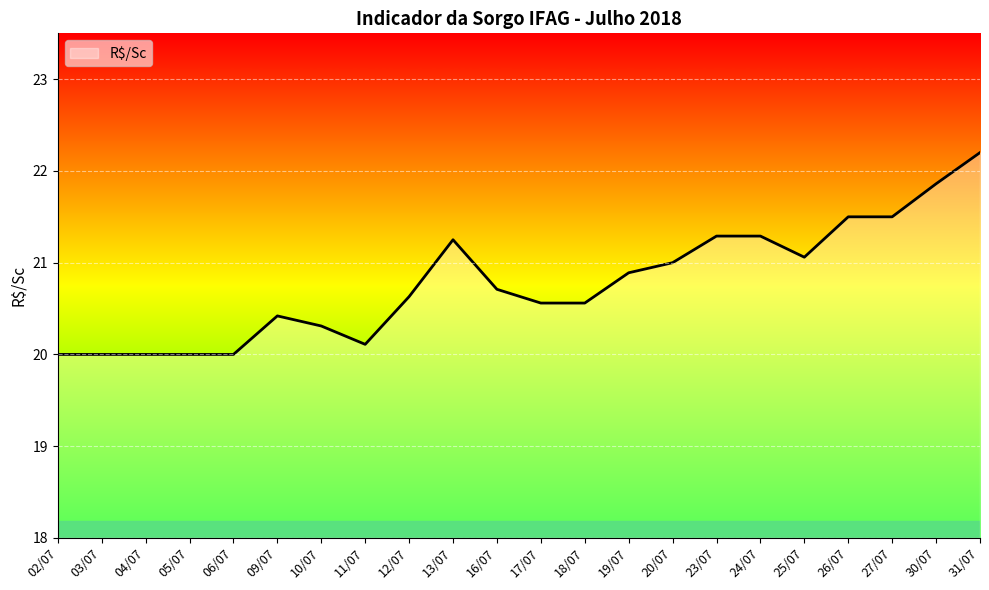

The value at 04/07 is 20.0. True or false?

True